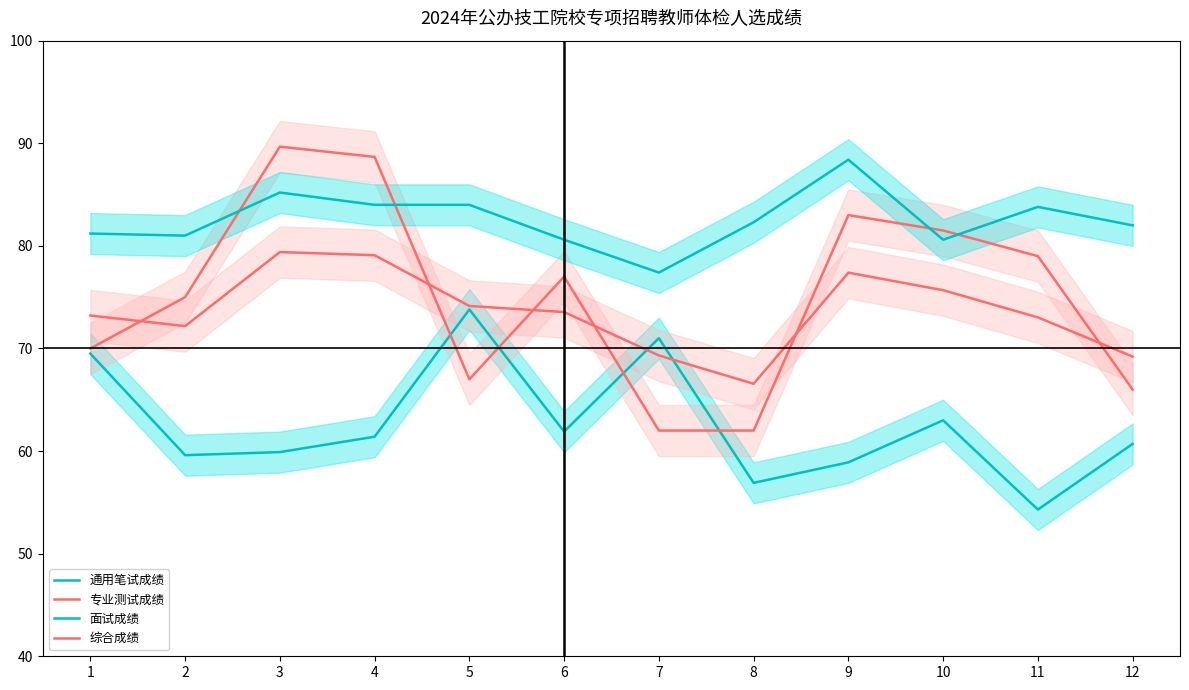

Is the value of 面试成绩 at 10 greater than the value of 专业测试成绩 at 9?

No